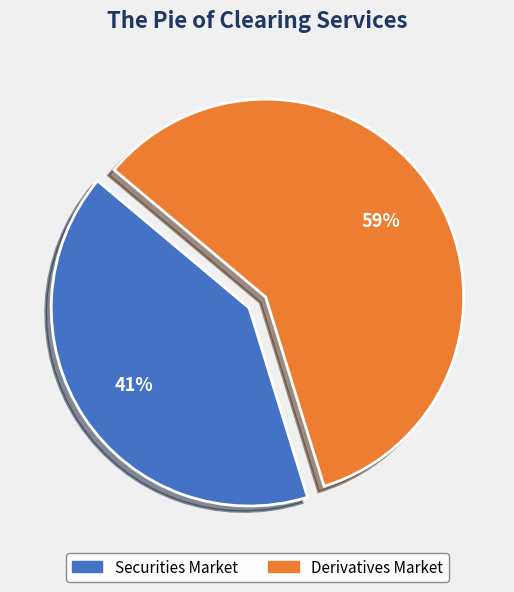

Is there a majority slice in this chart?

Yes